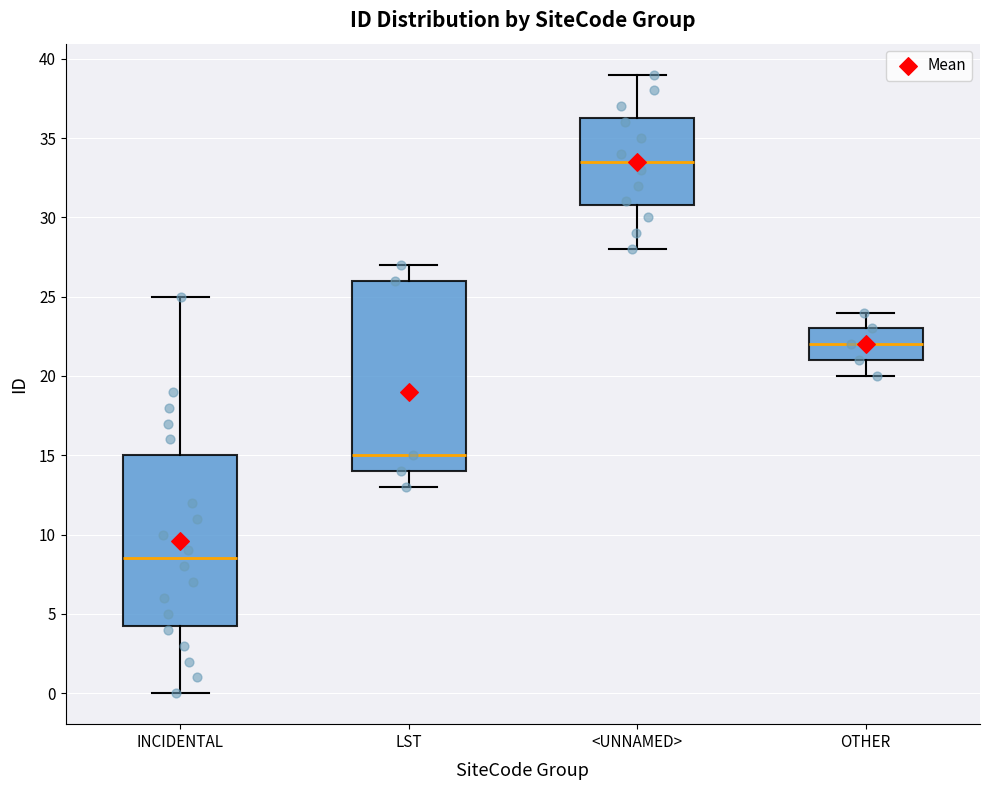

Reading left to right, read every box against the y-axis: the position of its median line, the range the box covers, and the ends of its whiskers. The values are not printed on the chart, so give them approximately, as read against the axis.

INCIDENTAL: median 8.5, box 4.5 to 15.0, whiskers 0.0 to 25.0
LST: median 15.0, box 14.0 to 26.0, whiskers 13.0 to 27.0
<UNNAMED>: median 33.5, box 31.0 to 36.5, whiskers 28.0 to 39.0
OTHER: median 22.0, box 21.0 to 23.0, whiskers 20.0 to 24.0